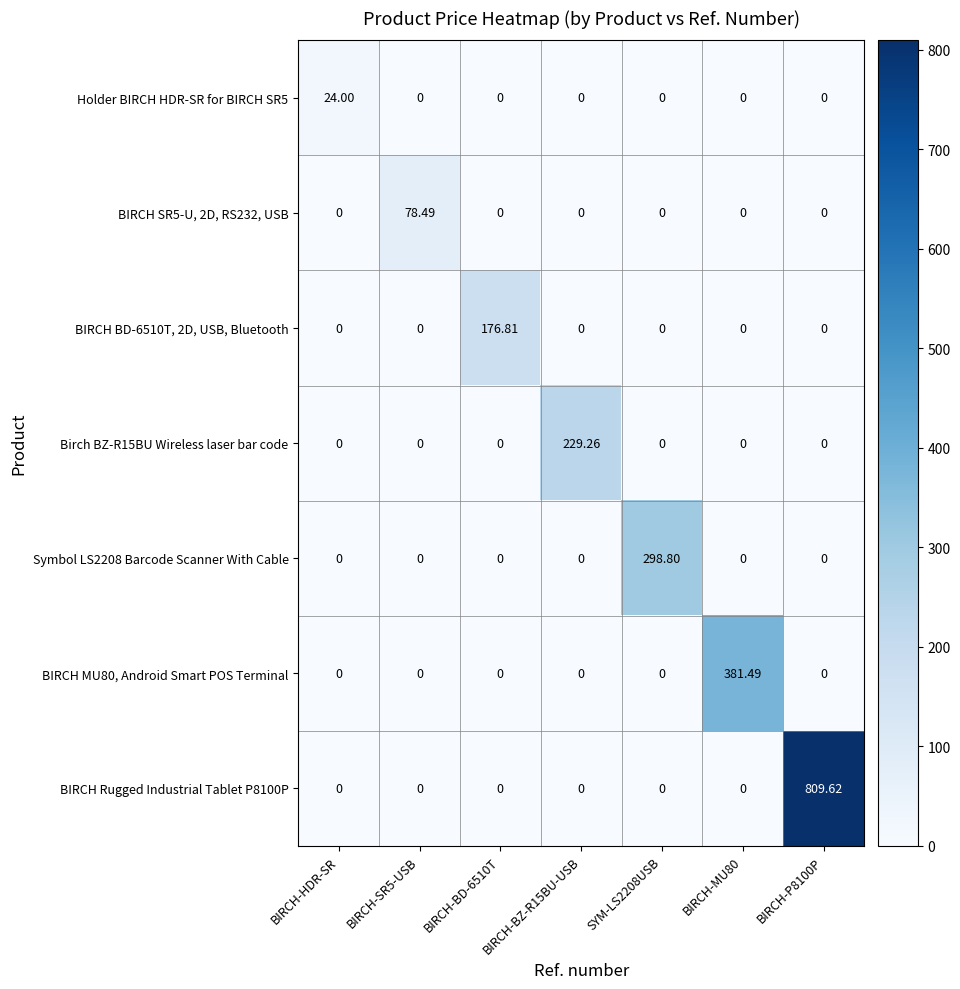

Is the value of BIRCH Rugged Industrial Tablet P8100P at BIRCH-P8100P greater than the value of BIRCH MU80, Android Smart POS Terminal at BIRCH-BD-6510T?

Yes